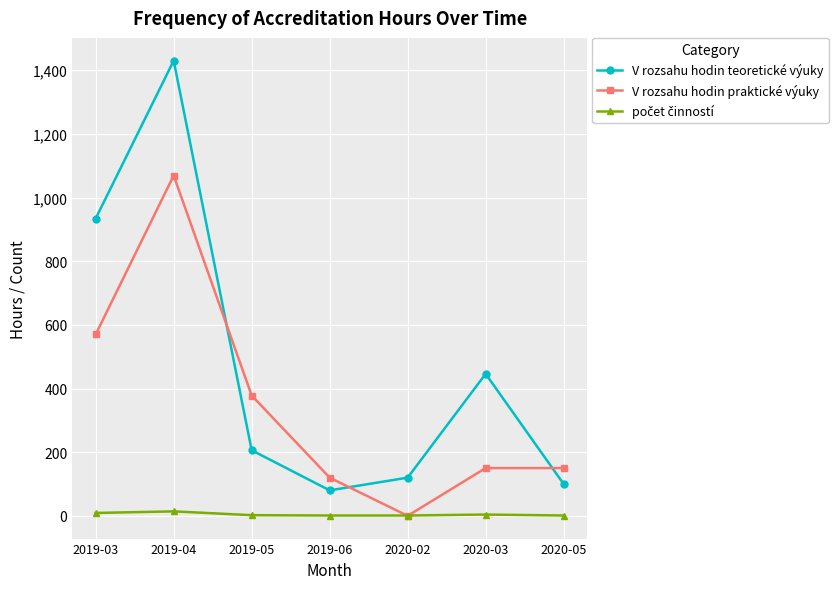

At which category is the sum across all series the highest?

2019-04